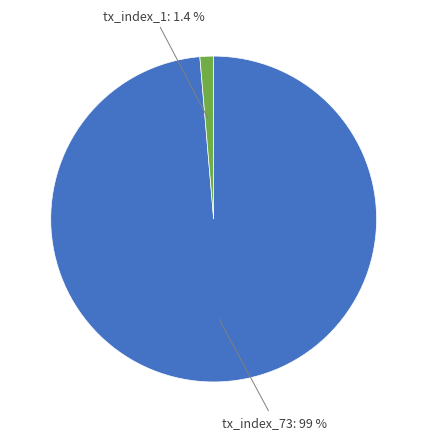

Does any single category account for the majority?

Yes